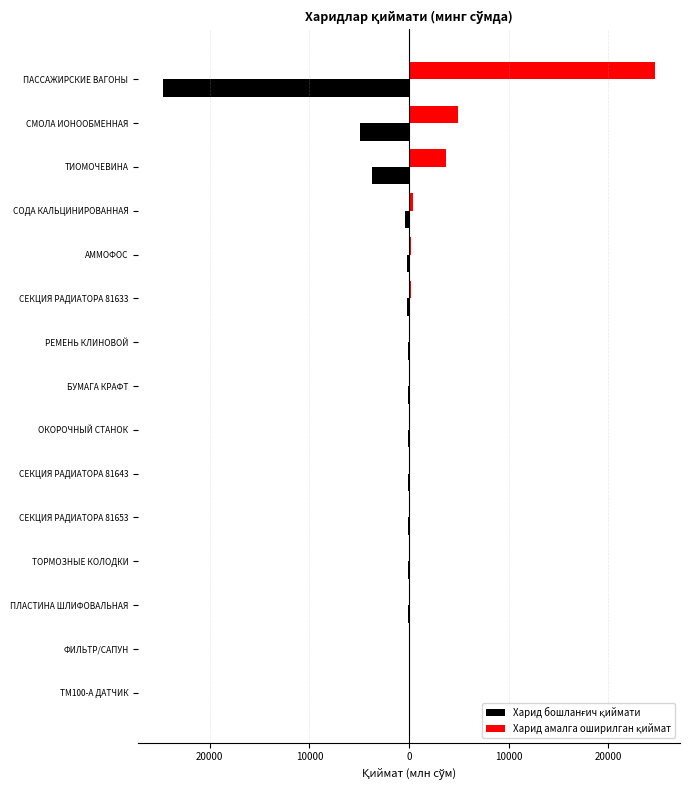

What is the sum of all Харид амалга оширилган қиймат values?

34935.9